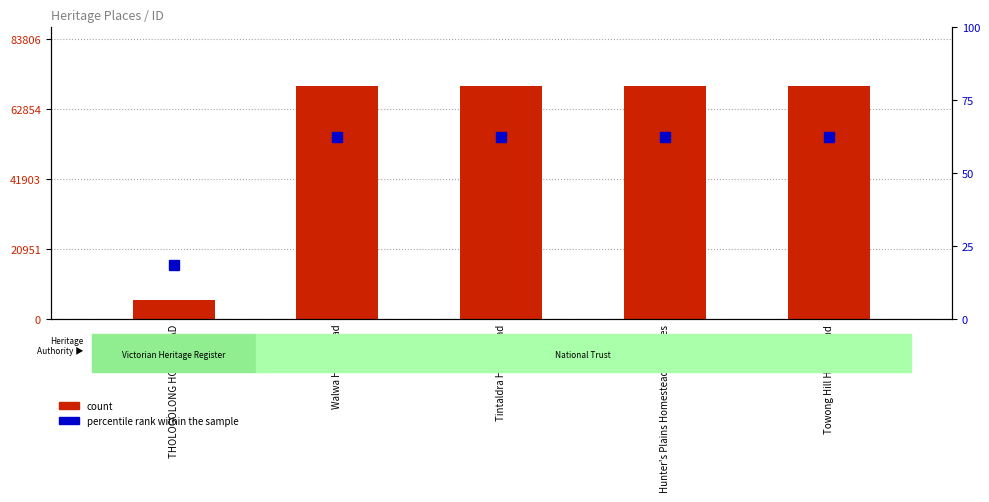

What is the greatest value displayed?

69838.0